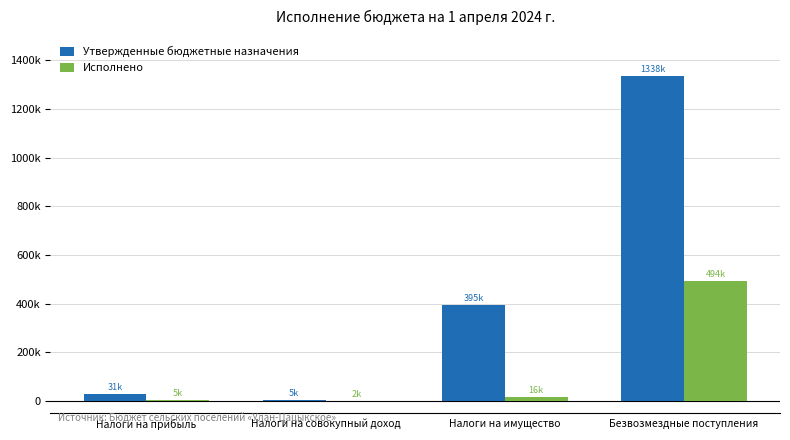

What position from the left is Налоги на прибыль?

1